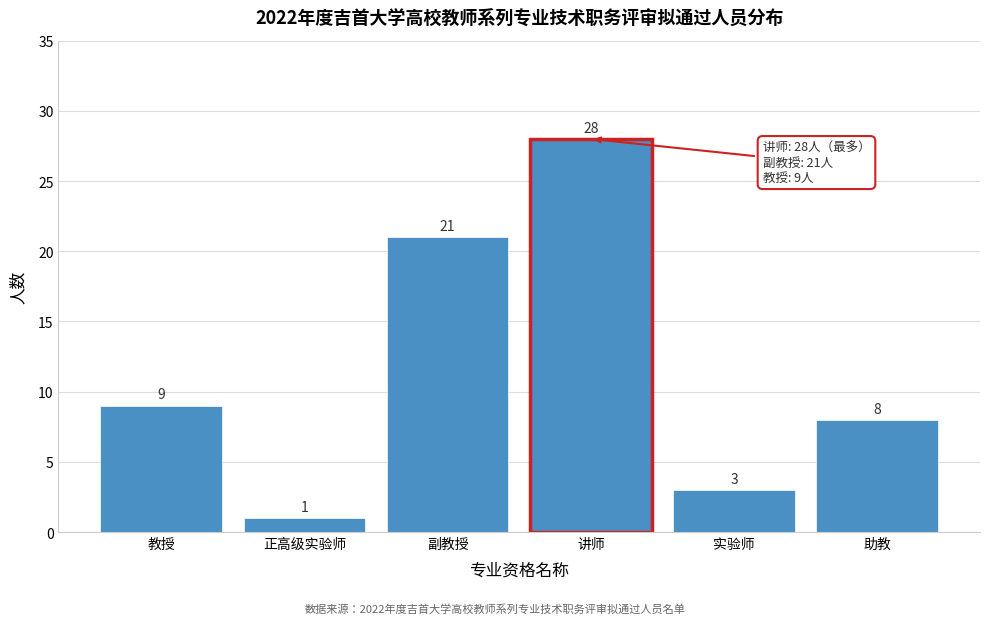

Reading left to right, transcribe all the data shown in this chart.

教授=9	正高级实验师=1	副教授=21	讲师=28	实验师=3	助教=8